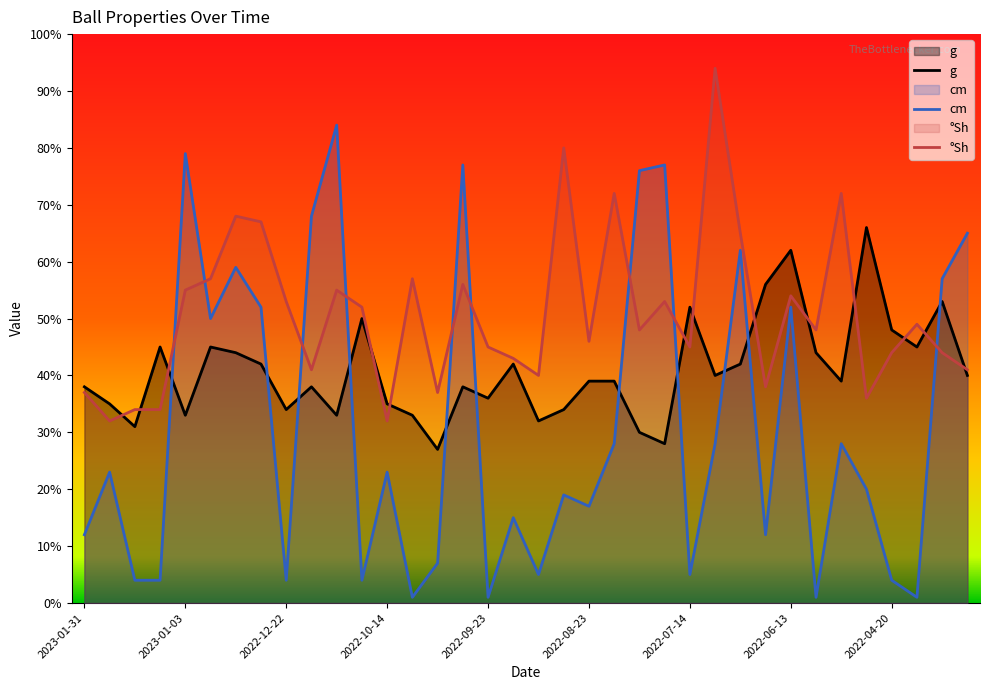

How many lines are shown in the chart?

3